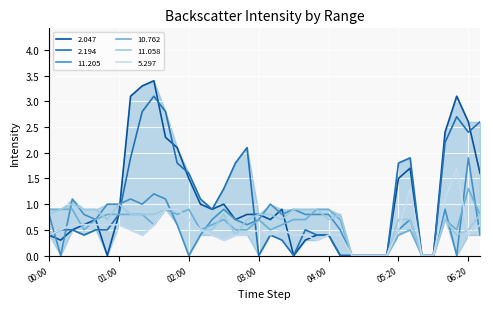

List the series in order of their peak value, lowest first.

11.058, 10.762, 5.297, 11.205, 2.194, 2.047